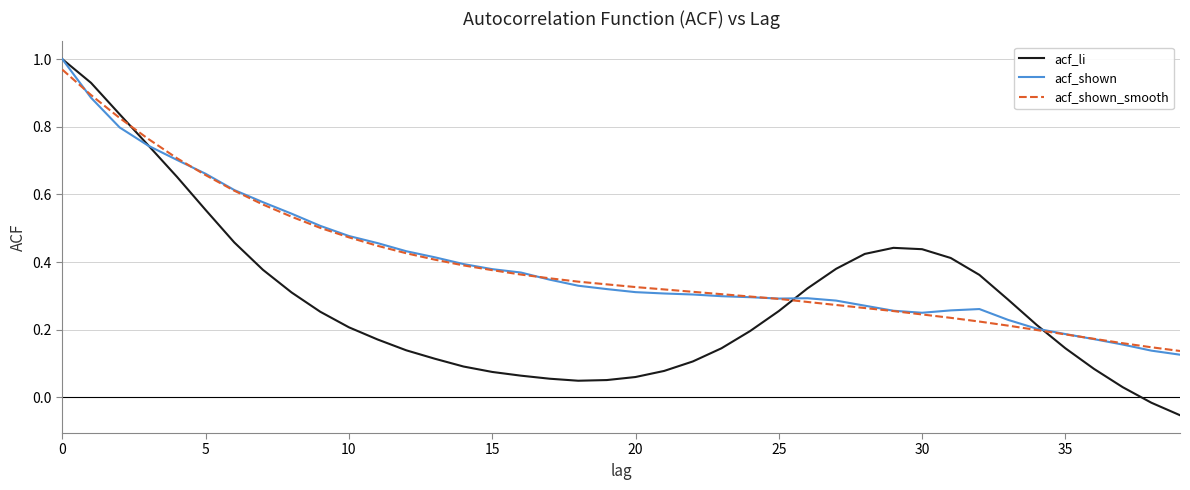

How many negative values does the acf_li series have?

2